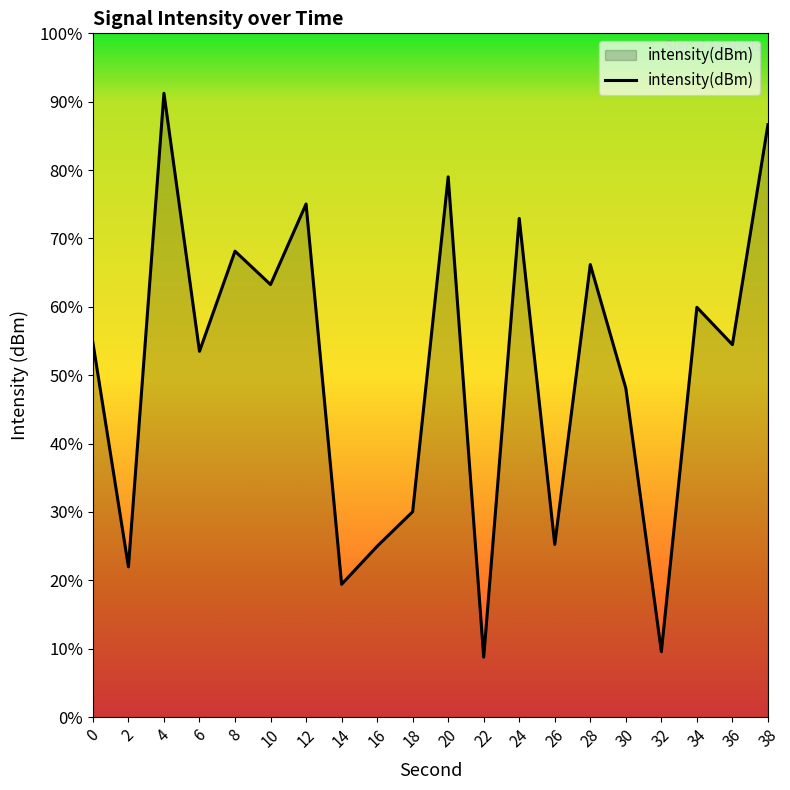

Reading left to right, list all the values displayed in this chart.

0=-129.9	2=-137.4	4=-121.6	6=-130.2	8=-126.9	10=-128.0	12=-125.3	14=-138.0	16=-136.7	18=-135.6	20=-124.4	22=-140.4	24=-125.8	26=-136.7	28=-127.3	30=-131.5	32=-140.2	34=-128.8	36=-130.0	38=-122.7